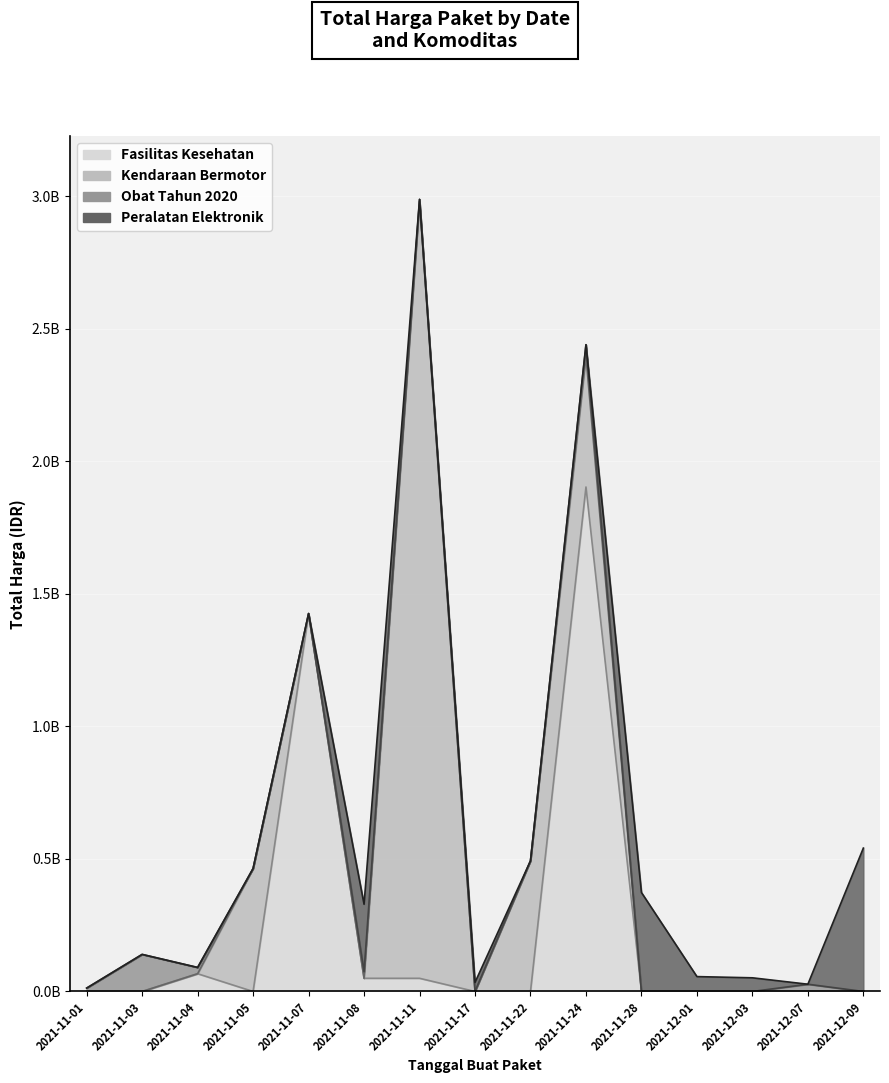

How many times do Fasilitas Kesehatan and Kendaraan Bermotor cross each other?

4